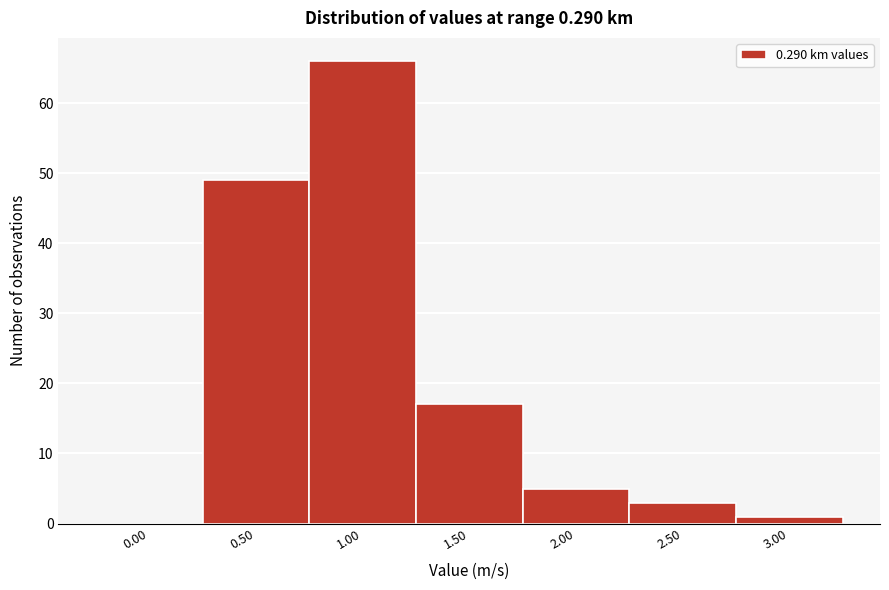

Reading left to right, transcribe all the data shown in this chart.

0.00=0	0.50=49	1.00=66	1.50=17	2.00=5	2.50=3	3.00=1